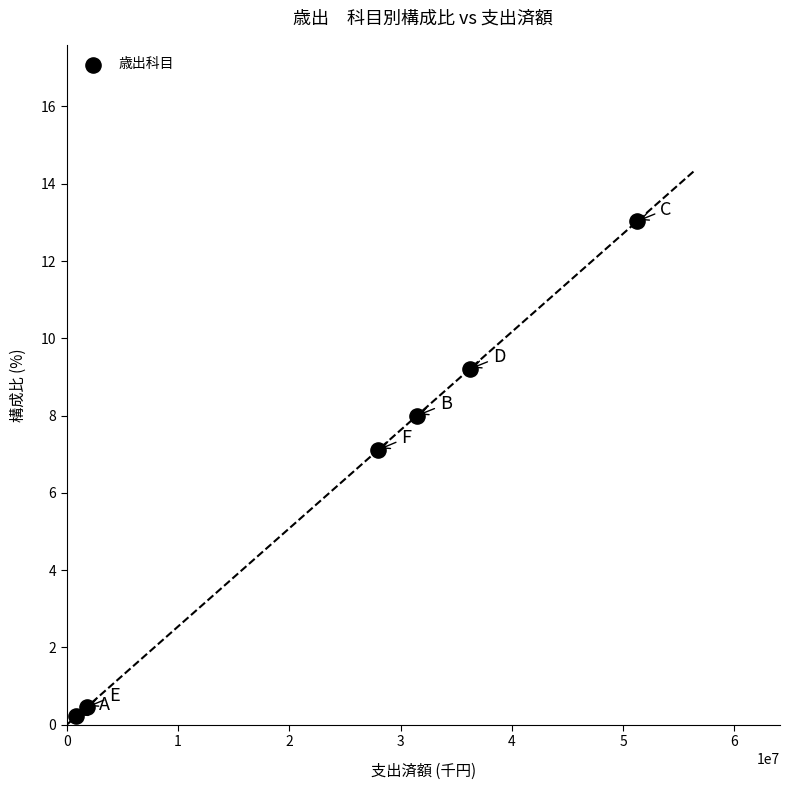

What Y value in the scatter plot is closest to 6?

7.1